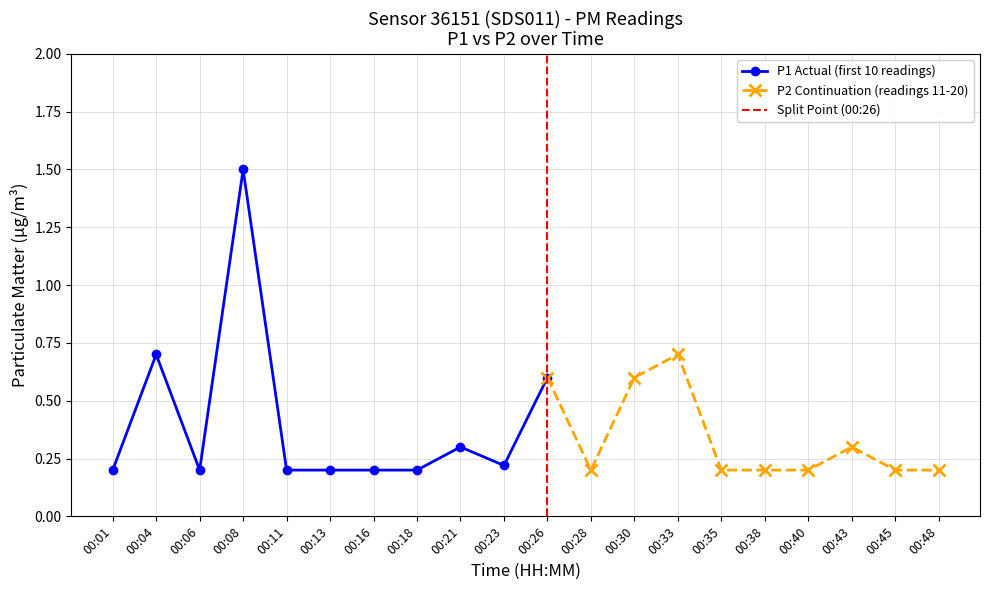

The value of P2 at 00:33 is 0.7. True or false?

True